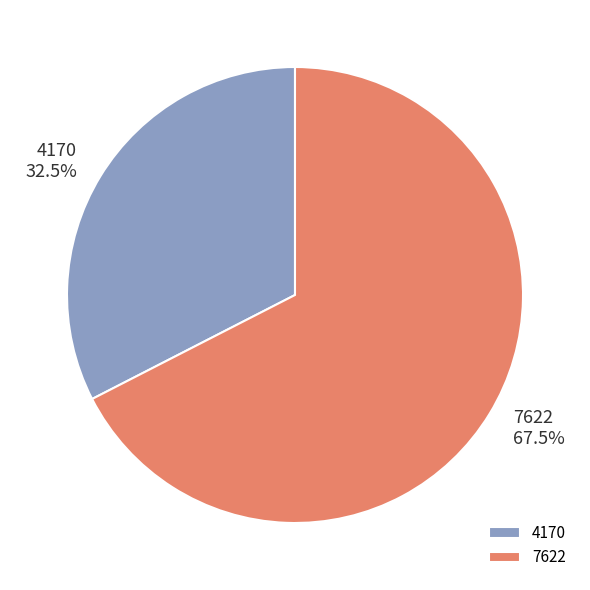

To the nearest percent, what is the average slice percentage?

50%